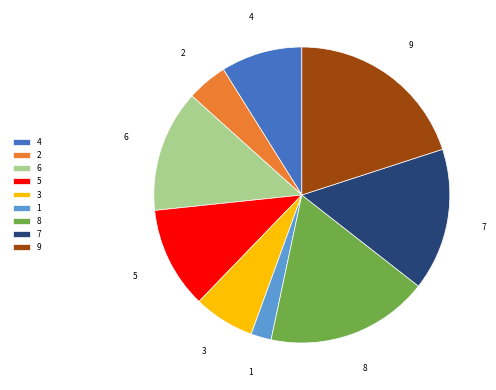

Is the sum of 8 and 9 greater than half?

No